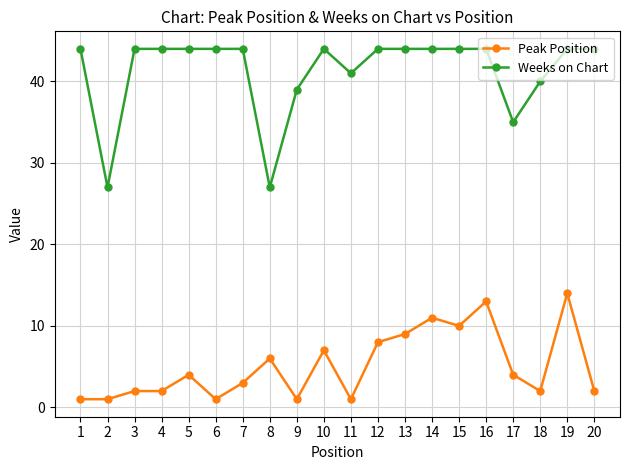

What are all the series names shown in the legend?

Peak Position, Weeks on Chart